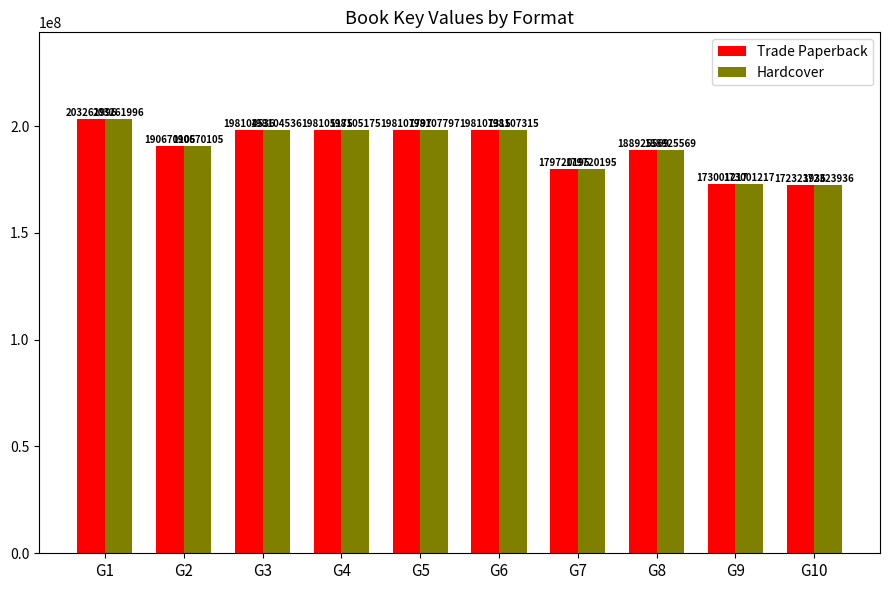

What is the difference between the second highest and second lowest values in the Hardcover series?

25106580